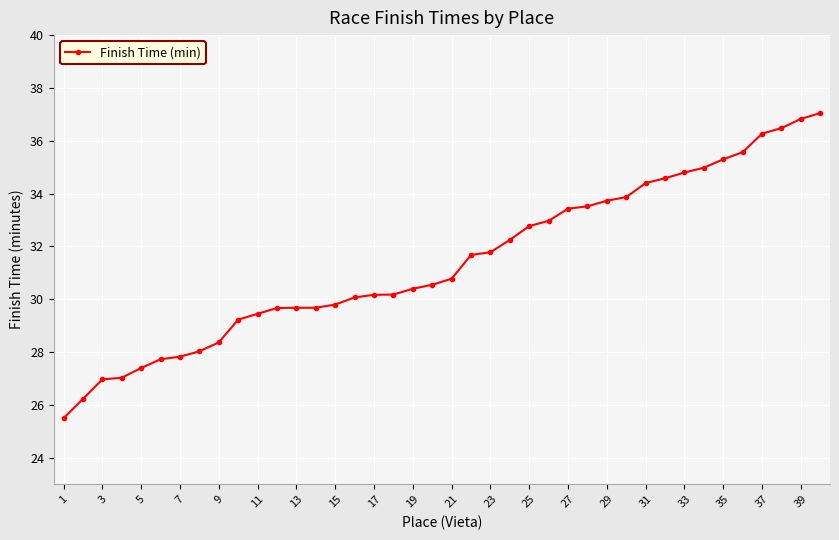

What is the value of the 7th point from the left?

27.8